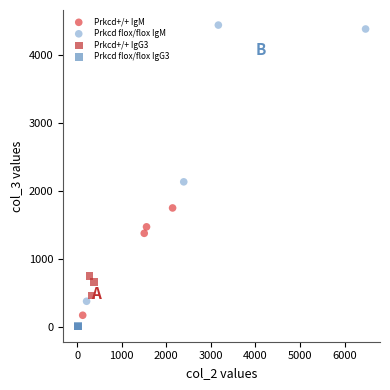

What are all the series names shown in the legend?

Prkcd+/+ IgM, Prkcd flox/flox IgM, Prkcd+/+ IgG3, Prkcd flox/flox IgG3